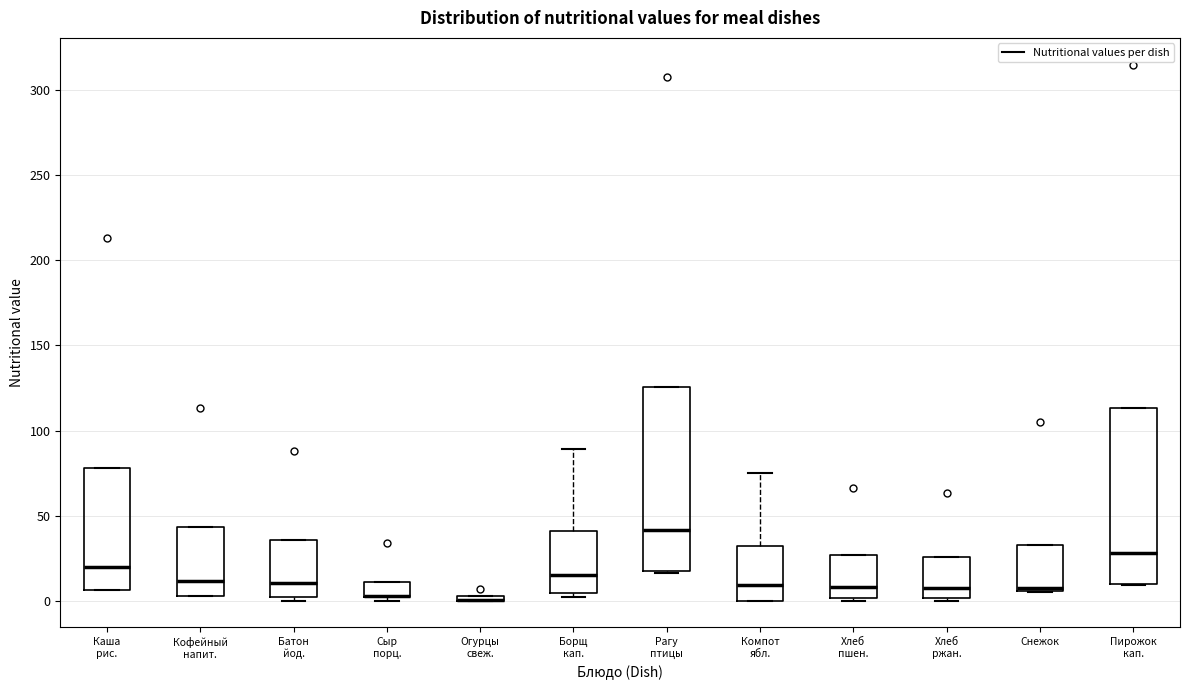

Where is the lower edge of the box for Пирожок кап. on the y-axis? The values are not printed on the chart, so give them approximately, as read against the axis.

10